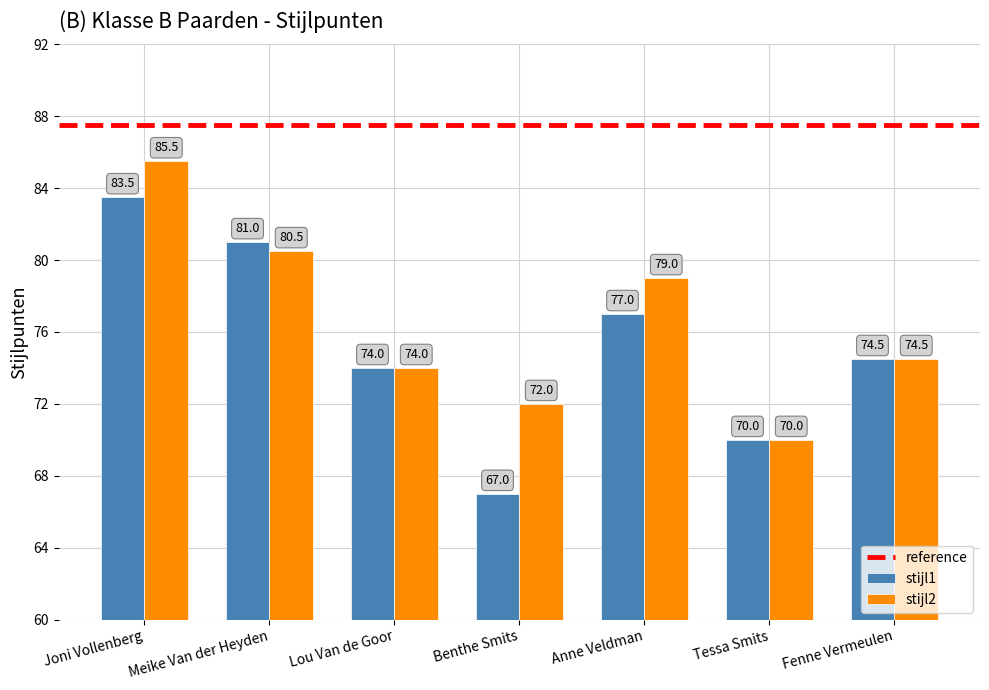

Does the chart contain any negative values?

No